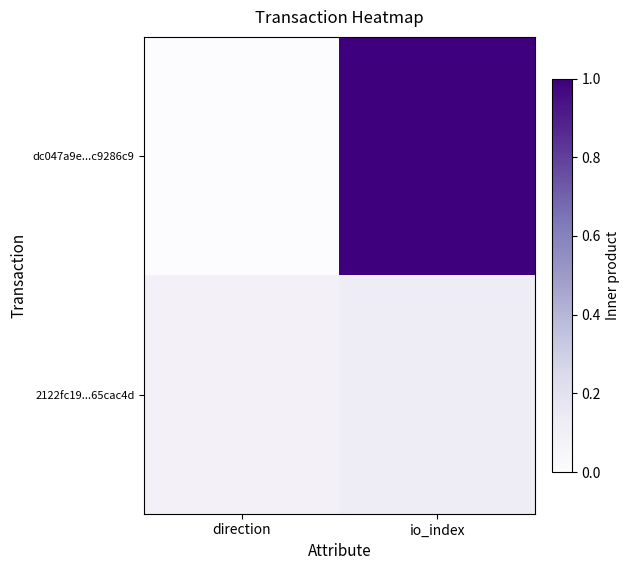

Which series has the largest total across all categories?

dc047a9e...c9286c9